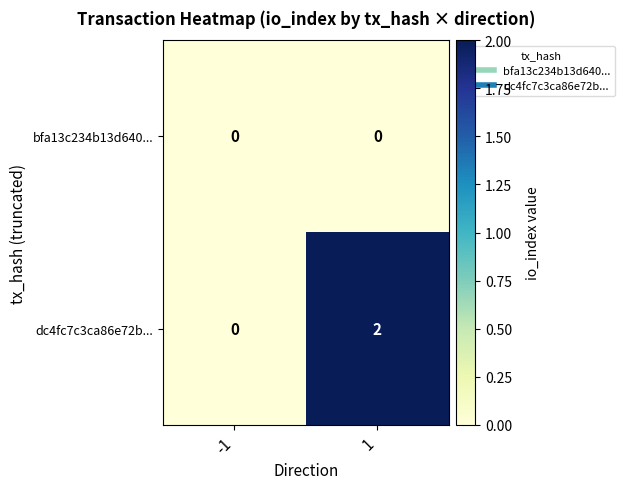

What is the difference between the highest and lowest values at 1?

2